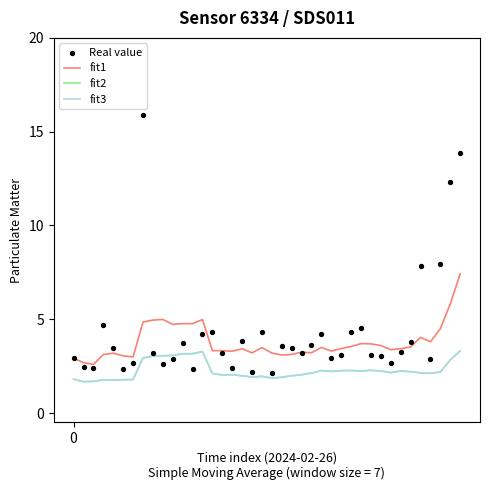

Which series has the largest total across all categories?

Real value